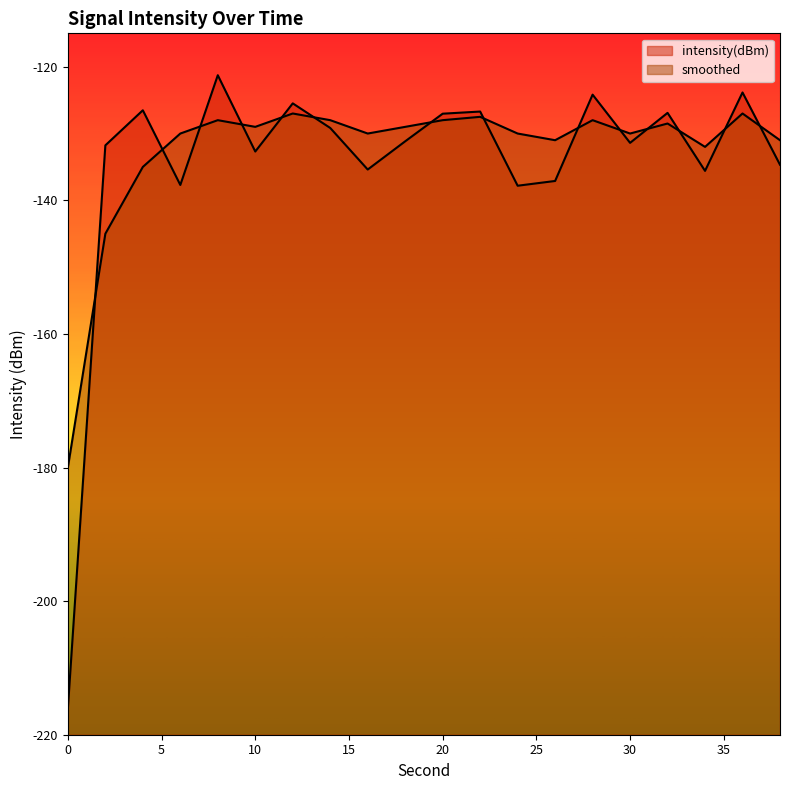

What is the total value across all series at 10?

-261.7